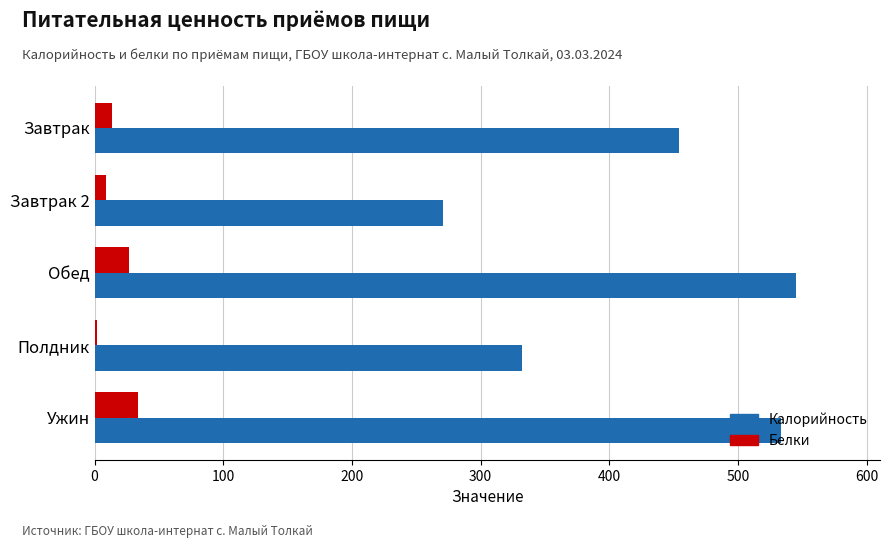

Rank the series by their average value, from highest to lowest.

Калорийность, Белки